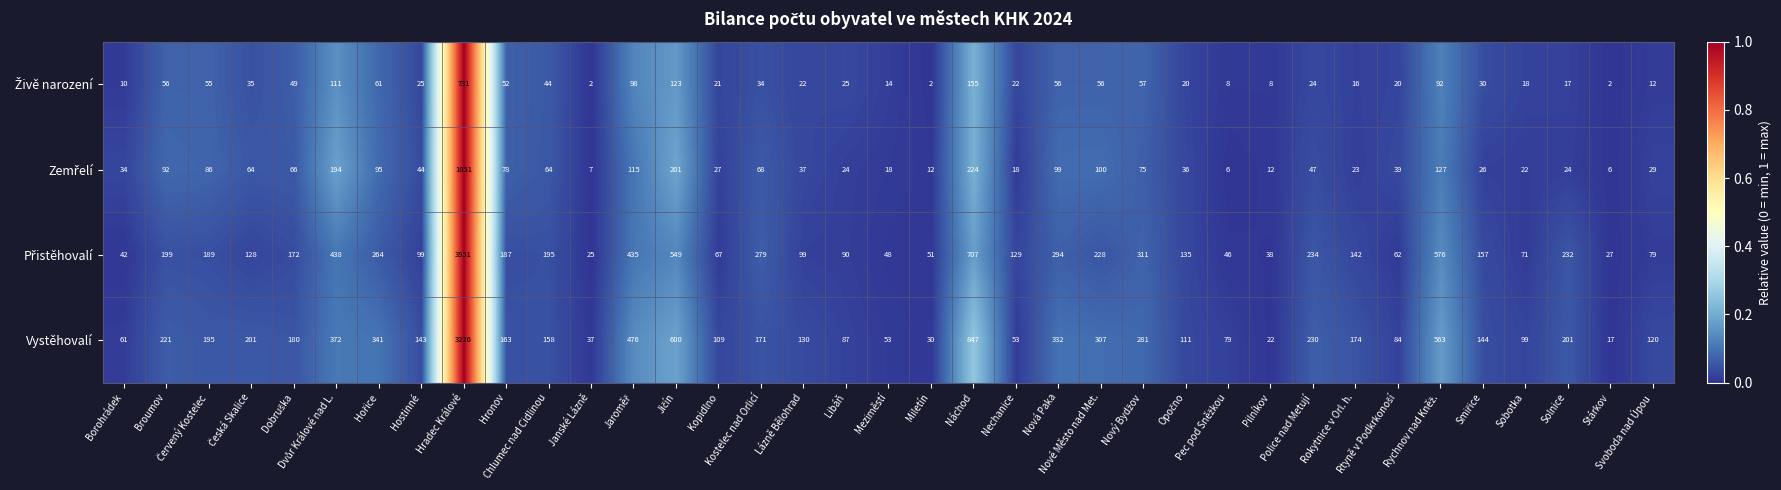

What is the sum of all Vystěhovalí values?

10618